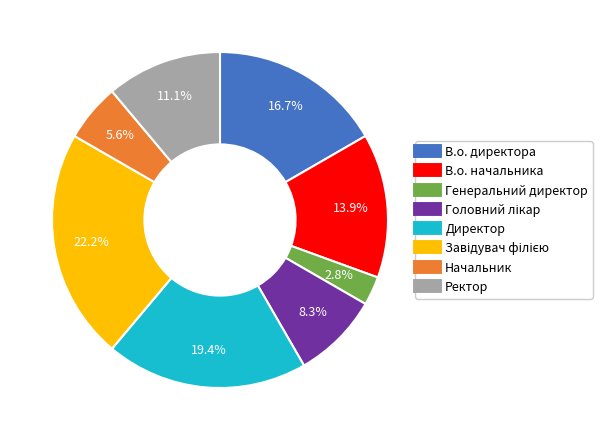

Is there a majority slice in this chart?

No